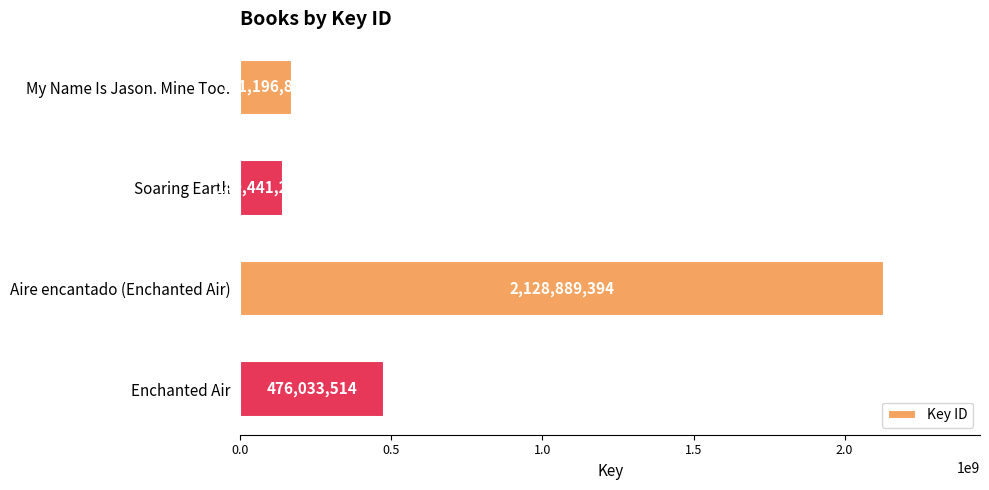

What is the average value?

729140243